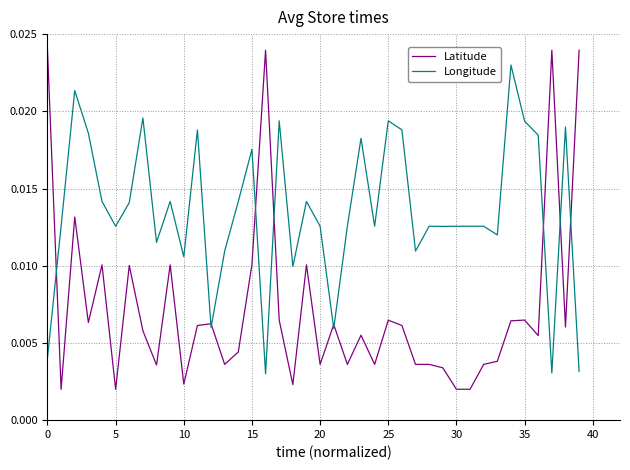

Which series has the largest total across all categories?

Longitude